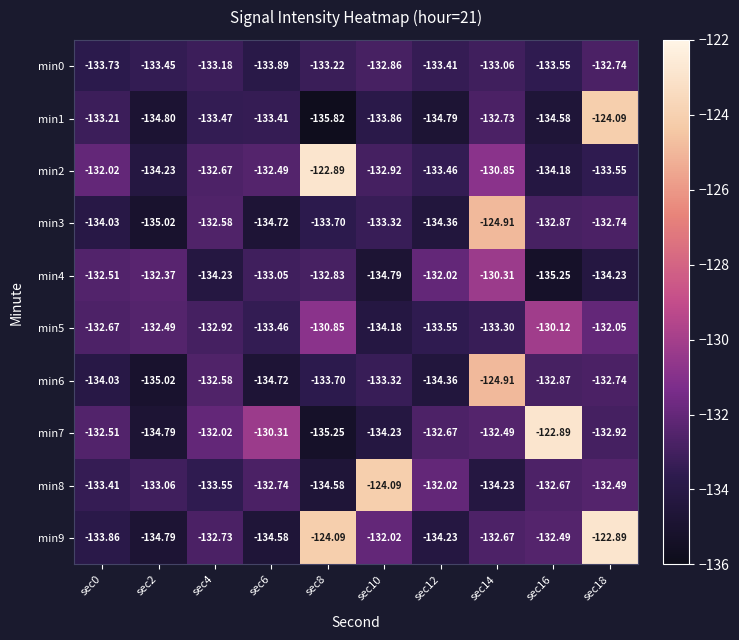

Reading left to right, what are all the values shown in this chart?

min0: sec0=-133.7	sec2=-133.4	sec4=-133.2	sec6=-133.9	sec8=-133.2	sec10=-132.9	sec12=-133.4	sec14=-133.1	sec16=-133.6	sec18=-132.7
min1: sec0=-133.2	sec2=-134.8	sec4=-133.5	sec6=-133.4	sec8=-135.8	sec10=-133.9	sec12=-134.8	sec14=-132.7	sec16=-134.6	sec18=-124.1
min2: sec0=-132.0	sec2=-134.2	sec4=-132.7	sec6=-132.5	sec8=-122.9	sec10=-132.9	sec12=-133.5	sec14=-130.8	sec16=-134.2	sec18=-133.6
min3: sec0=-134.0	sec2=-135.0	sec4=-132.6	sec6=-134.7	sec8=-133.7	sec10=-133.3	sec12=-134.4	sec14=-124.9	sec16=-132.9	sec18=-132.7
min4: sec0=-132.5	sec2=-132.4	sec4=-134.2	sec6=-133.1	sec8=-132.8	sec10=-134.8	sec12=-132.0	sec14=-130.3	sec16=-135.2	sec18=-134.2
min5: sec0=-132.7	sec2=-132.5	sec4=-132.9	sec6=-133.5	sec8=-130.8	sec10=-134.2	sec12=-133.6	sec14=-133.3	sec16=-130.1	sec18=-132.1
min6: sec0=-134.0	sec2=-135.0	sec4=-132.6	sec6=-134.7	sec8=-133.7	sec10=-133.3	sec12=-134.4	sec14=-124.9	sec16=-132.9	sec18=-132.7
min7: sec0=-132.5	sec2=-134.8	sec4=-132.0	sec6=-130.3	sec8=-135.2	sec10=-134.2	sec12=-132.7	sec14=-132.5	sec16=-122.9	sec18=-132.9
min8: sec0=-133.4	sec2=-133.1	sec4=-133.6	sec6=-132.7	sec8=-134.6	sec10=-124.1	sec12=-132.0	sec14=-134.2	sec16=-132.7	sec18=-132.5
min9: sec0=-133.9	sec2=-134.8	sec4=-132.7	sec6=-134.6	sec8=-124.1	sec10=-132.0	sec12=-134.2	sec14=-132.7	sec16=-132.5	sec18=-122.9